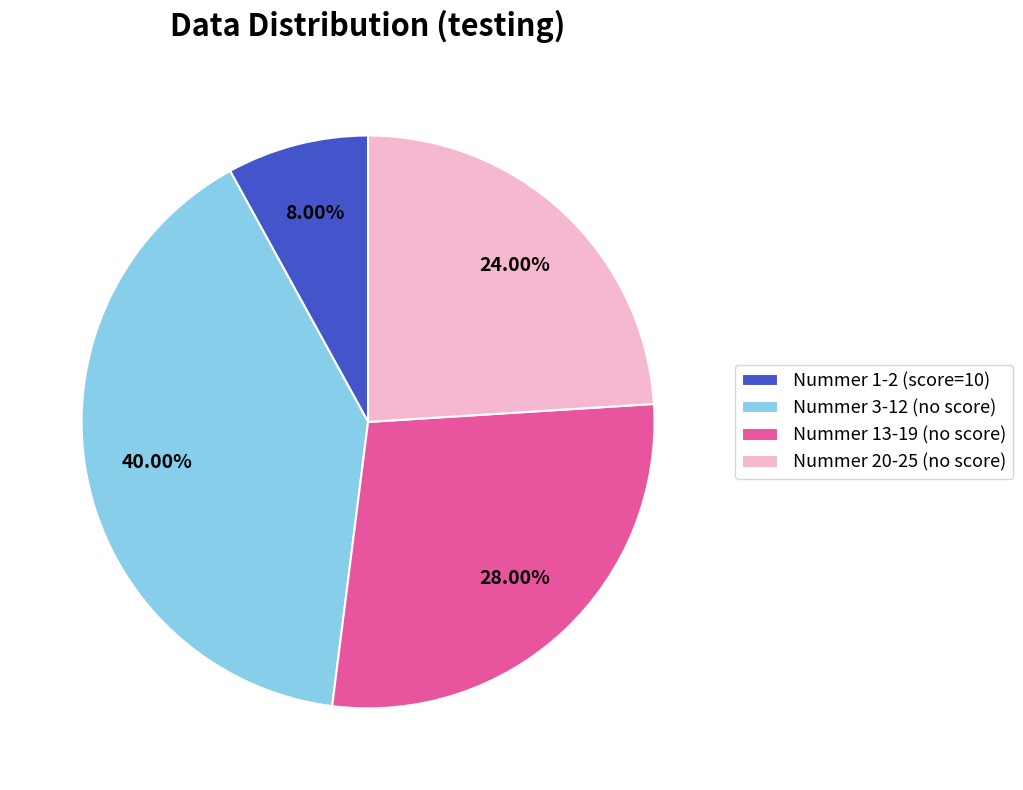

Do Nummer 20-25 (no score) and Nummer 13-19 (no score) together represent more than half of the pie?

Yes